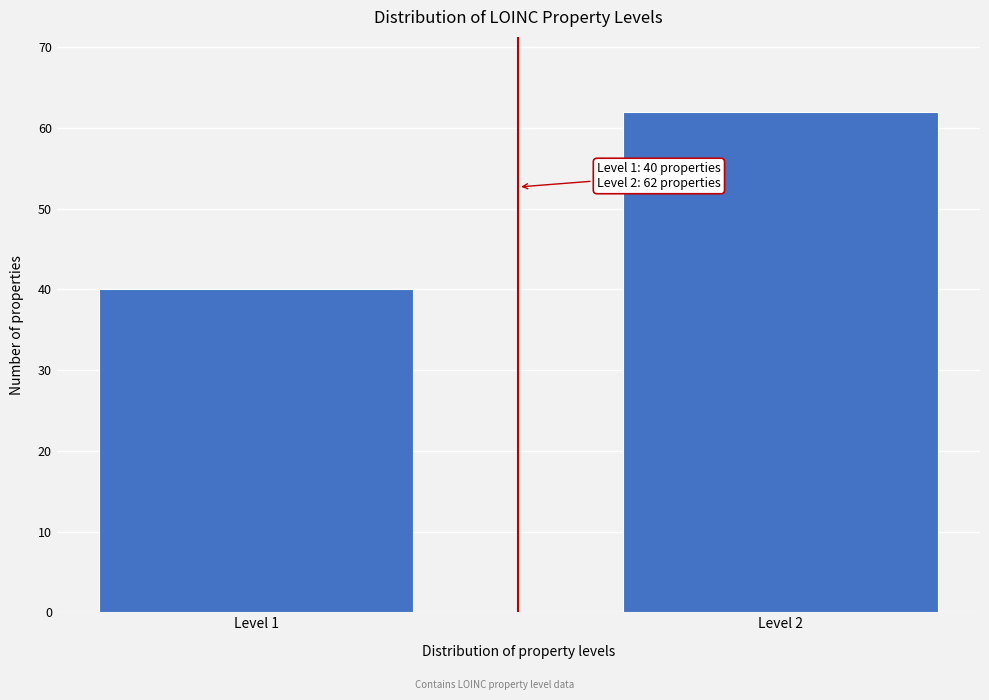

Reading left to right, transcribe all the data shown in this chart.

40	62